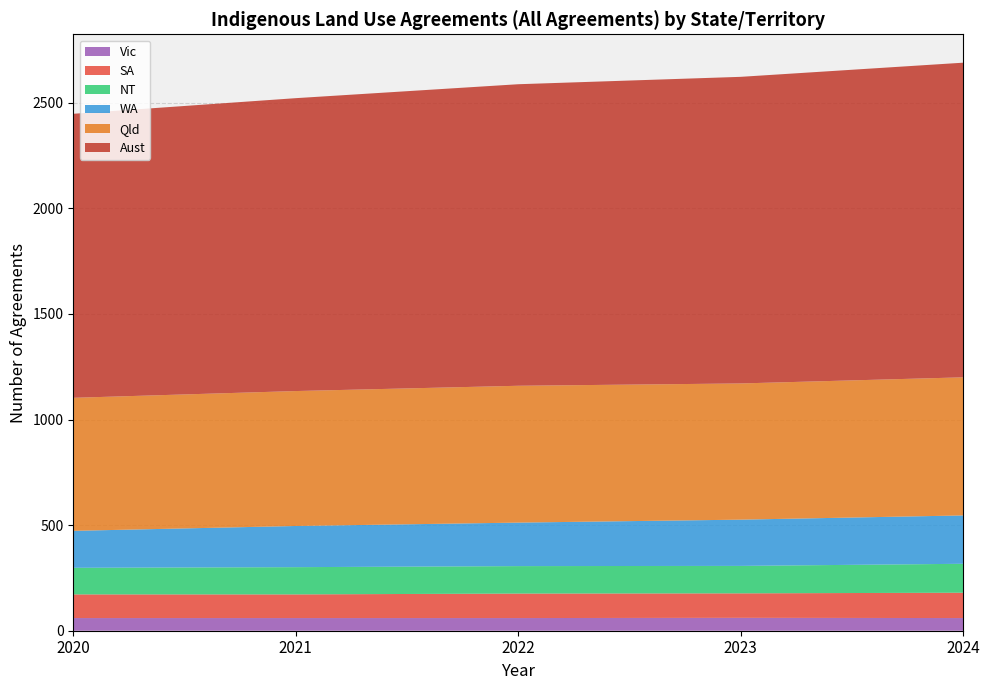

Reading left to right, list all the values displayed in this chart.

Qld: 630	639	648	645	654
Aust: 1345	1387	1428	1452	1490
WA: 175	195	206	219	229
NT: 126	129	130	130	137
SA: 112	112	116	116	120
Vic: 60	60	60	61	60